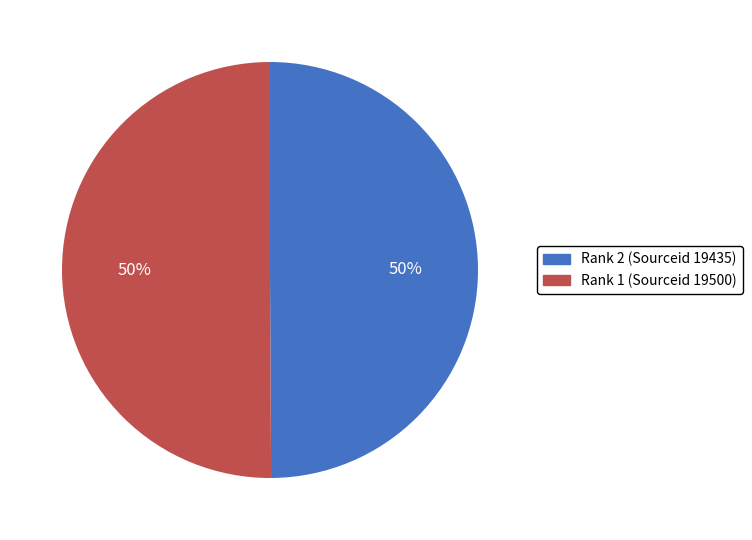

What percentage is the Rank 1 (Sourceid 19500) slice, to the nearest percent?

50%